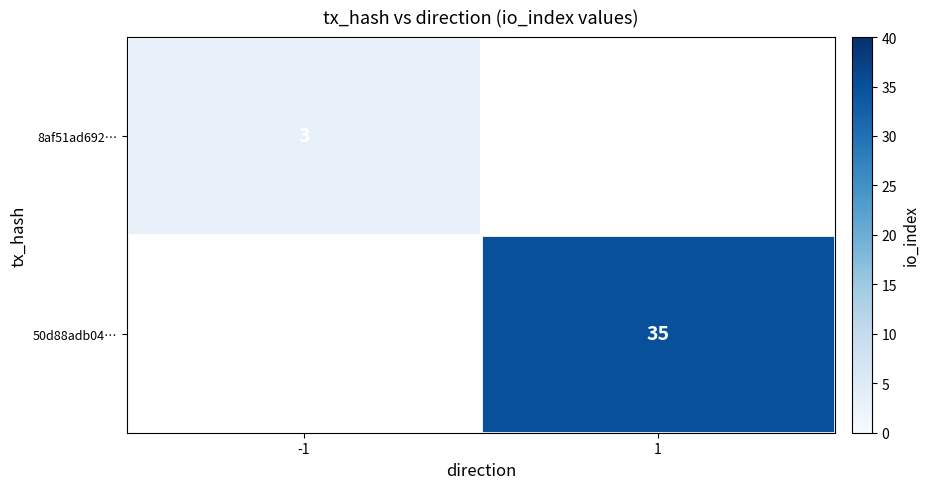

Is it true that 50d88adb04… equals 35 at 1?

True